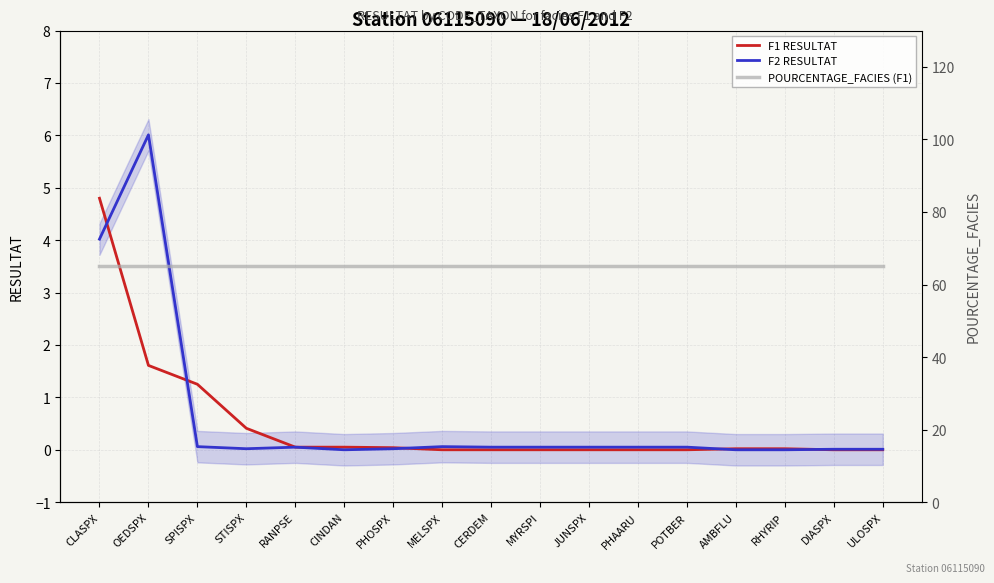

True or false: F1 RESULTAT has a value of 0.2 at STISPX.

False